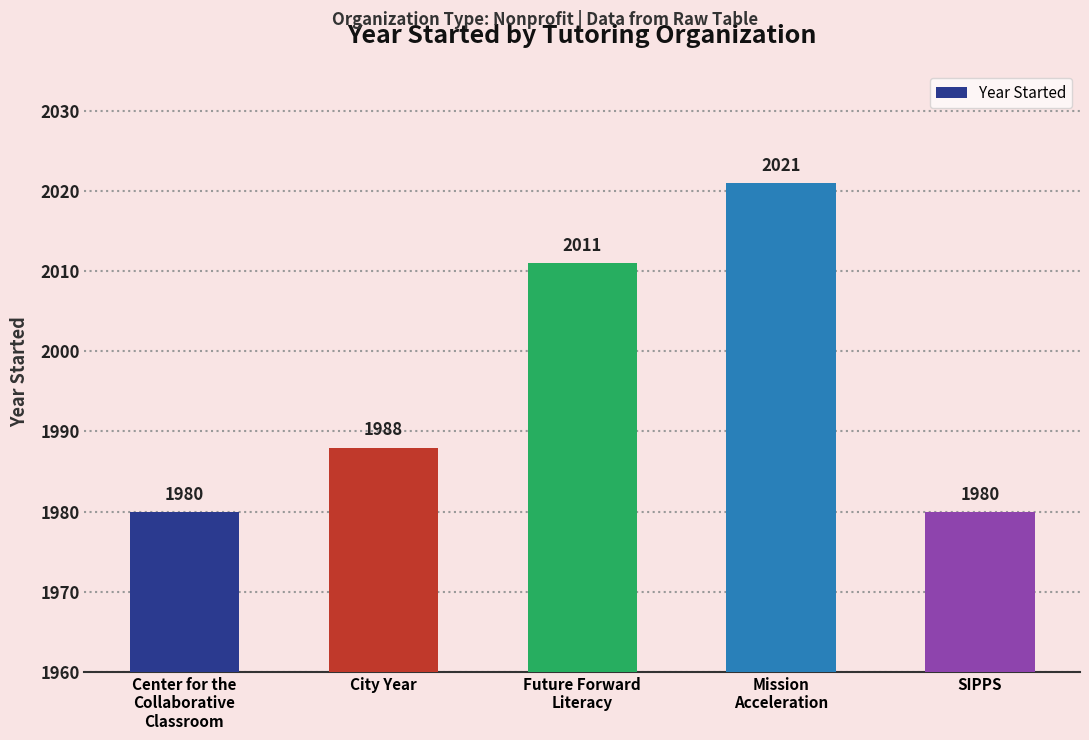

Reading left to right, what are all the values shown in this chart?

Center for the
Collaborative
Classroom=1980	City Year=1988	Future Forward
Literacy=2011	Mission
Acceleration=2021	SIPPS=1980